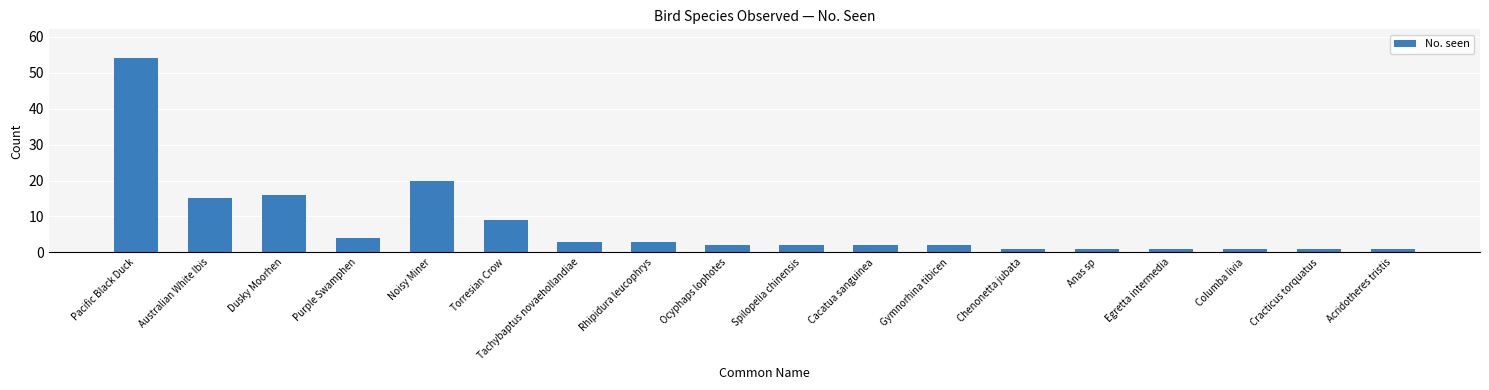

Which has a higher value, Noisy Miner or Dusky Moorhen?

Noisy Miner